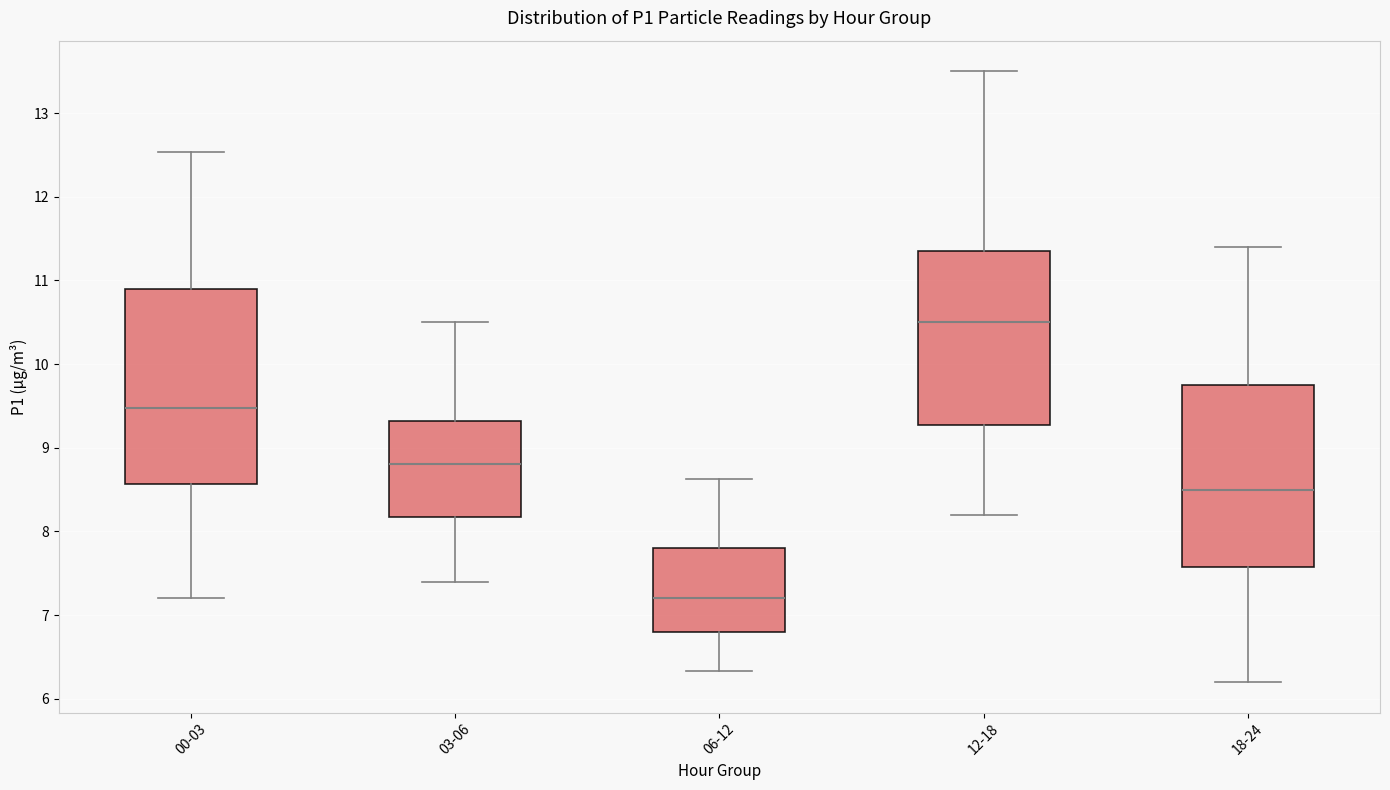

Which box's median line is the lowest?

06-12